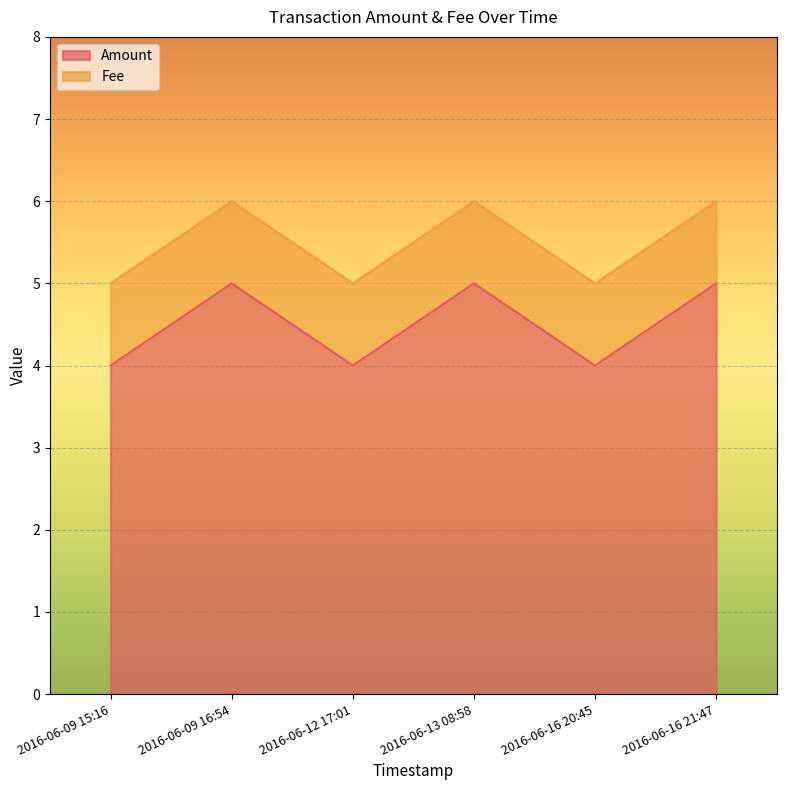

True or false: the data has more than 1 interior local peaks.

True